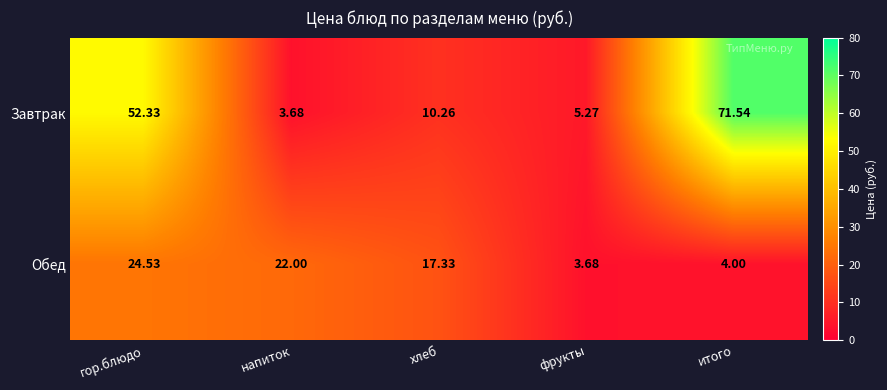

Which series has the largest total across all categories?

Завтрак